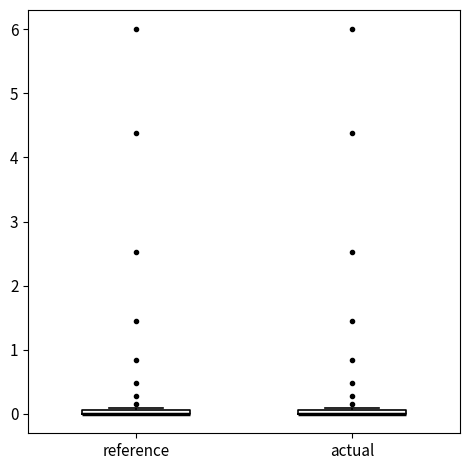

Where is the lower edge of the box for actual on the y-axis? The values are not printed on the chart, so give them approximately, as read against the axis.

0.0